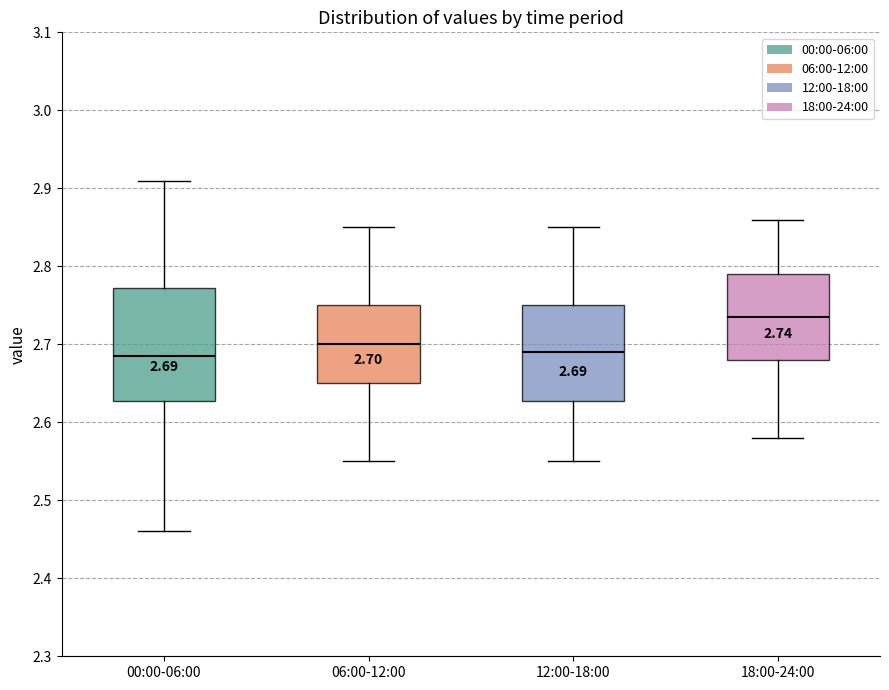

Comparing the boxes themselves (not the whiskers), which one is the tallest?

00:00-06:00